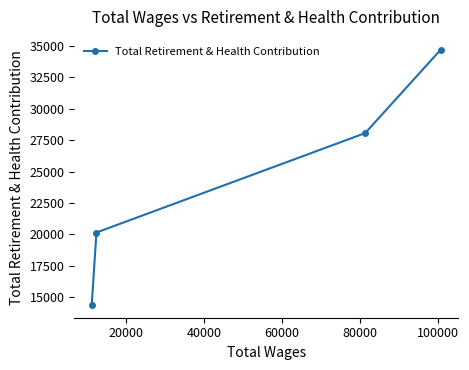

Reading left to right, list all the values displayed in this chart.

14395	20154	28057	34692